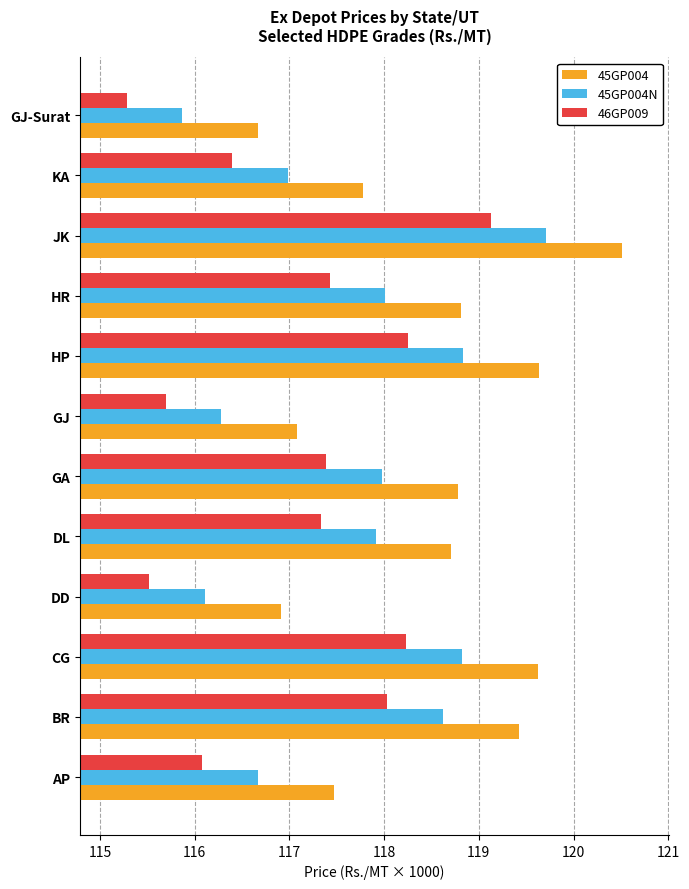

What is the difference between the maximum and minimum values in the 46GP009 series?

3.8